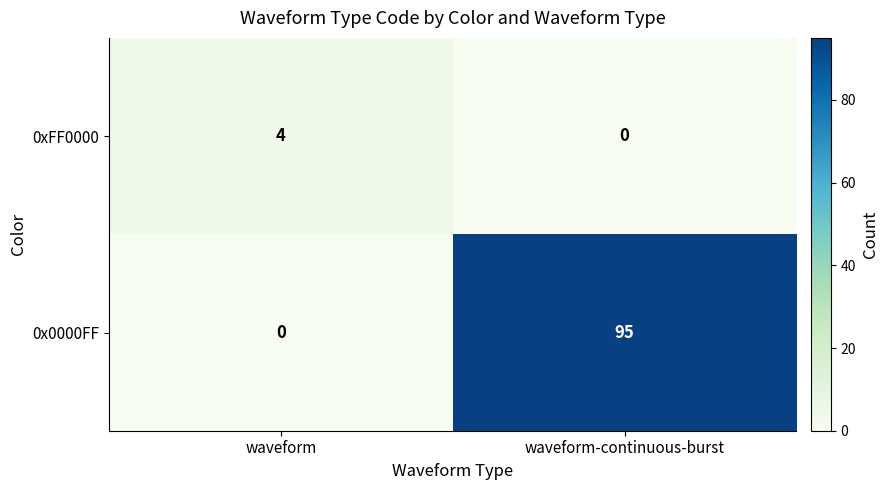

What is the spread (max minus min) of values at waveform?

4